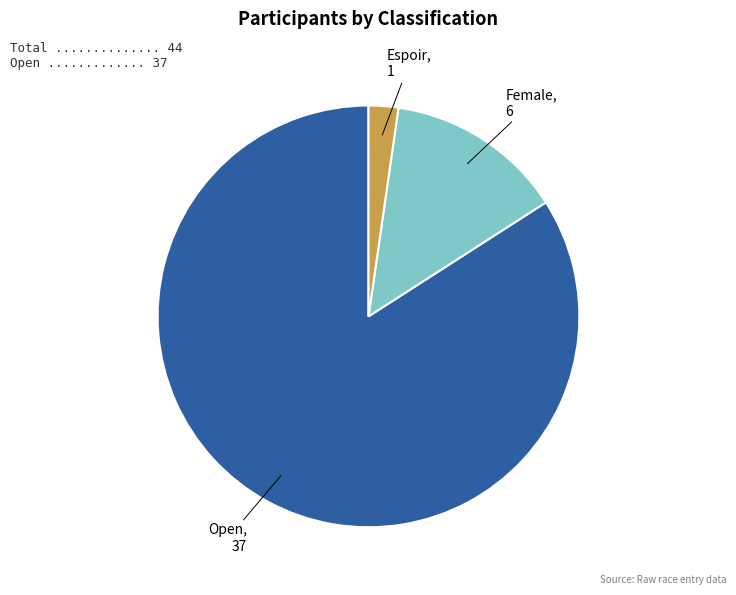

Combined, do Espoir and Open account for over 50%?

Yes